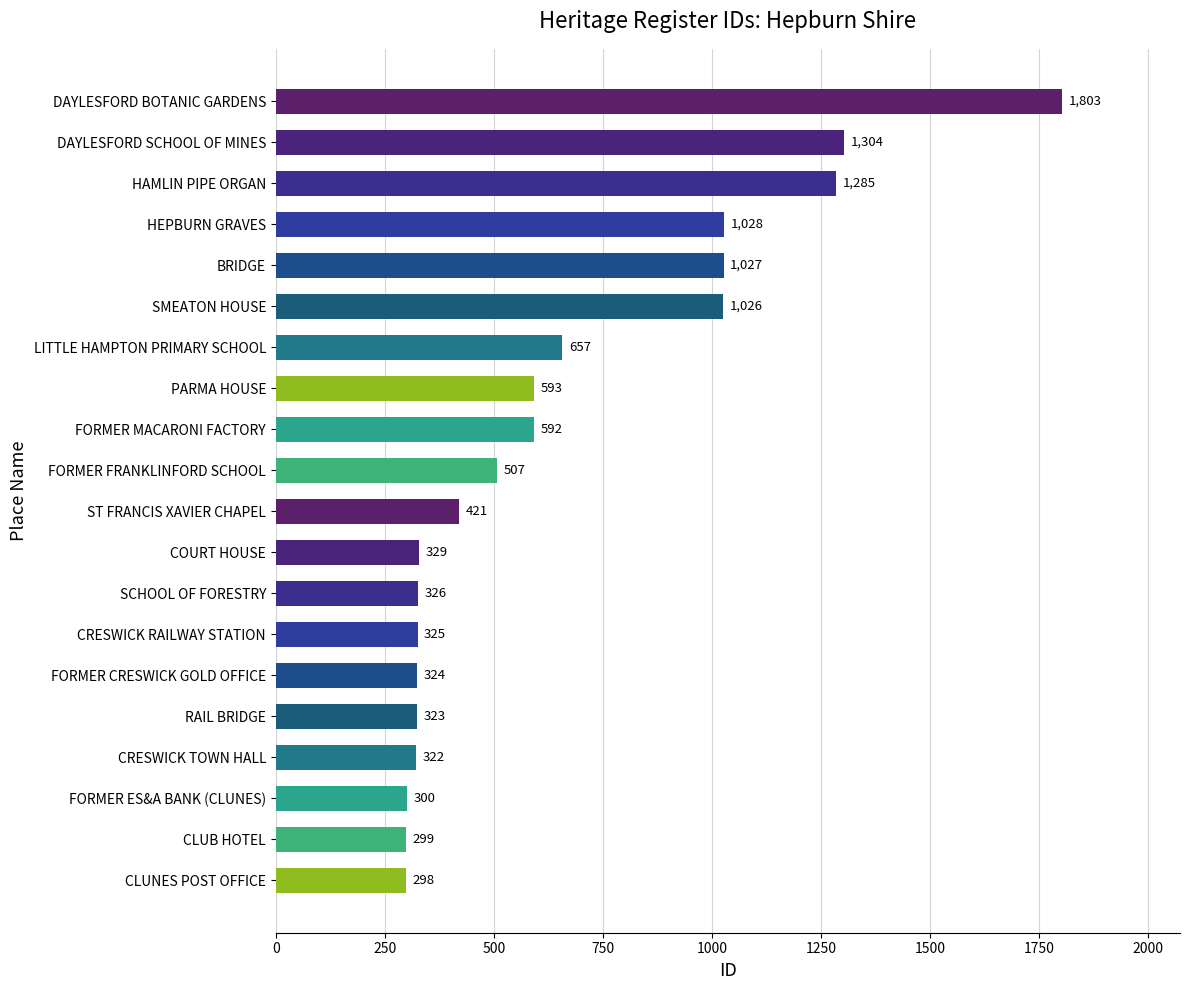

Reading bottom to top, what are all the values shown in this chart?

CLUNES POST OFFICE=298	CLUB HOTEL=299	FORMER ES&A BANK (CLUNES)=300	CRESWICK TOWN HALL=322	RAIL BRIDGE=323	FORMER CRESWICK GOLD OFFICE=324	CRESWICK RAILWAY STATION=325	SCHOOL OF FORESTRY=326	COURT HOUSE=329	ST FRANCIS XAVIER CHAPEL=421	FORMER FRANKLINFORD SCHOOL=507	FORMER MACARONI FACTORY=592	PARMA HOUSE=593	LITTLE HAMPTON PRIMARY SCHOOL=657	SMEATON HOUSE=1026	BRIDGE=1027	HEPBURN GRAVES=1028	HAMLIN PIPE ORGAN=1285	DAYLESFORD SCHOOL OF MINES=1304	DAYLESFORD BOTANIC GARDENS=1803